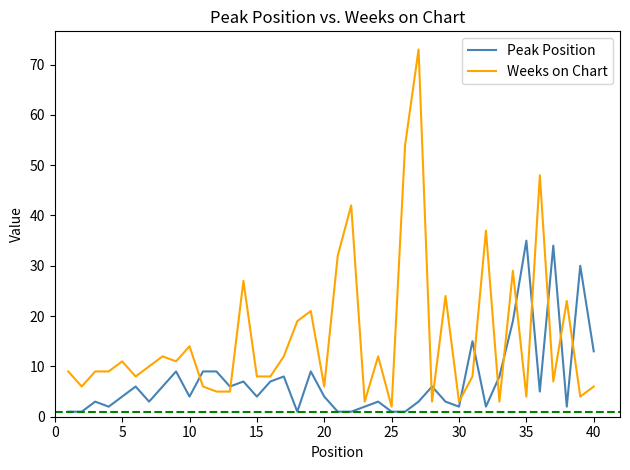

Which series has the largest total across all categories?

Weeks on Chart